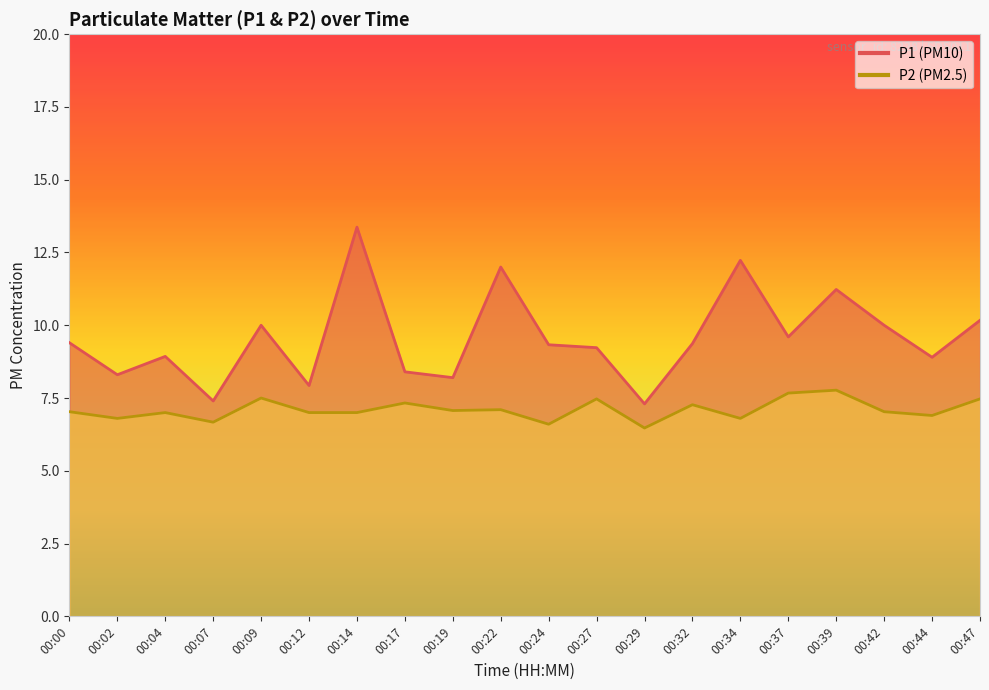

What is the value of the P2 point at the 2nd from the left?

6.8